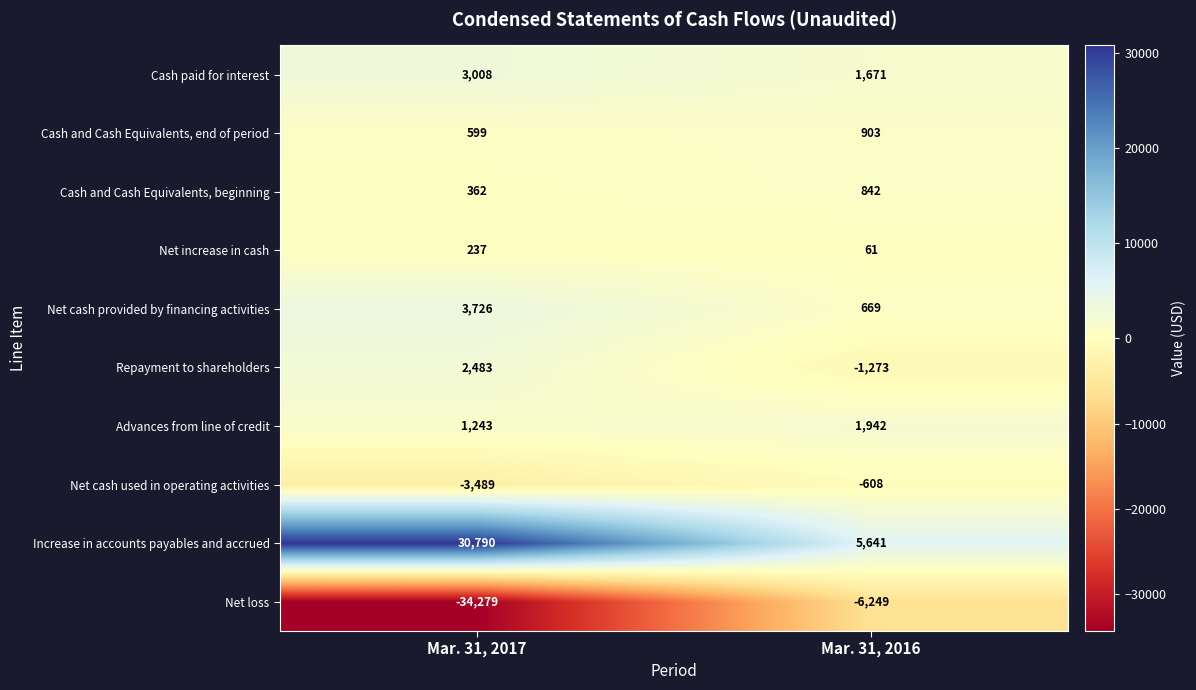

Which series has the largest range (max minus min)?

Net loss